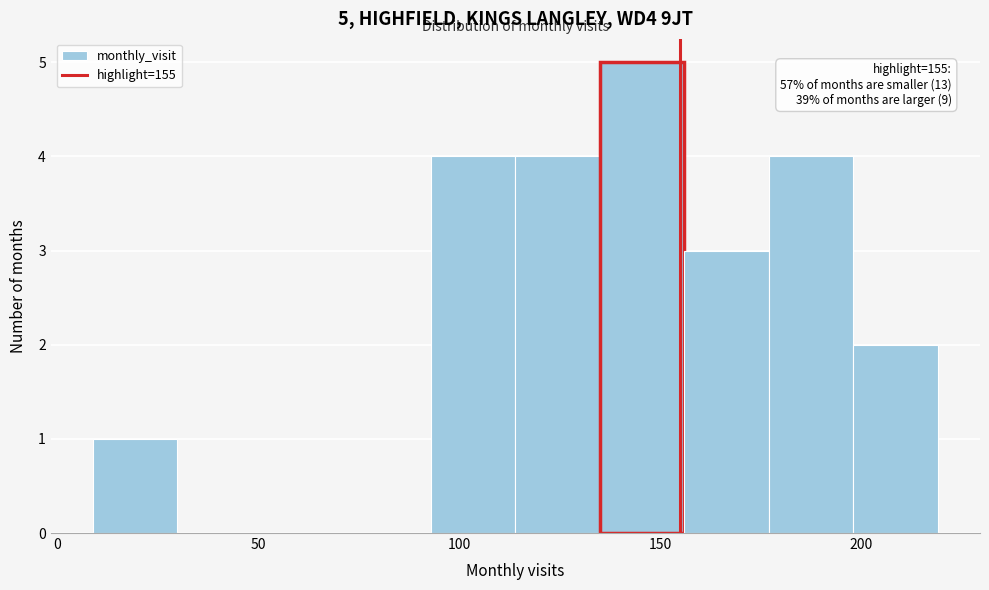

Which range on the x-axis has the tallest bar?

135 to 156